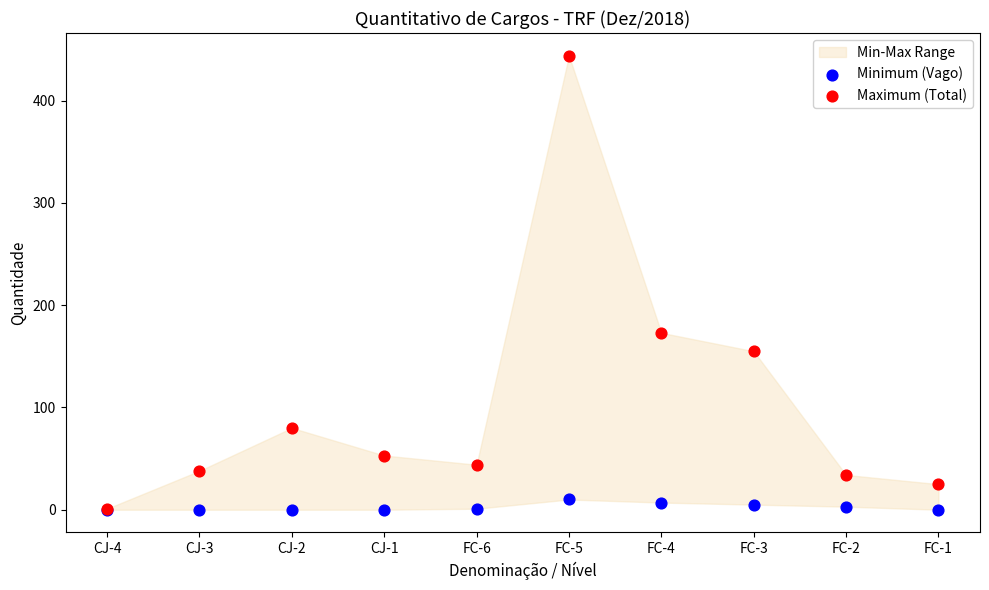

Which series has the largest Y range (max minus min)?

Maximum (Total)